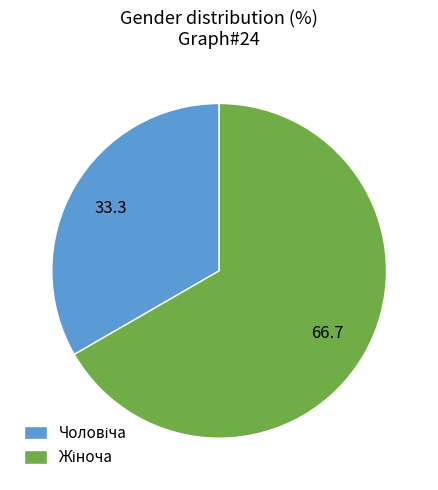

Does any single category account for the majority?

Yes